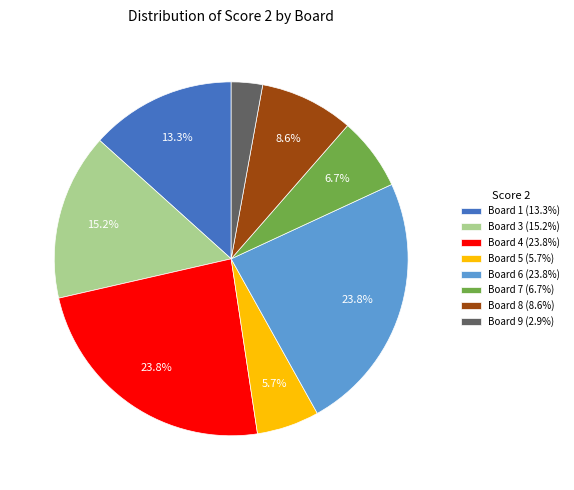

How many slices are in this pie chart?

8